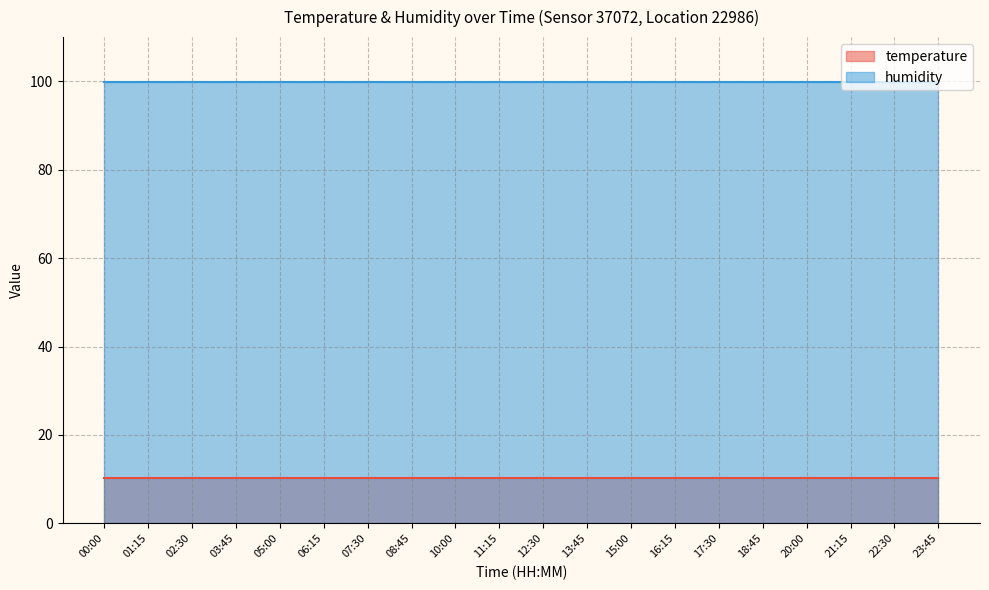

What is the total value across all series at 23:45?

110.1